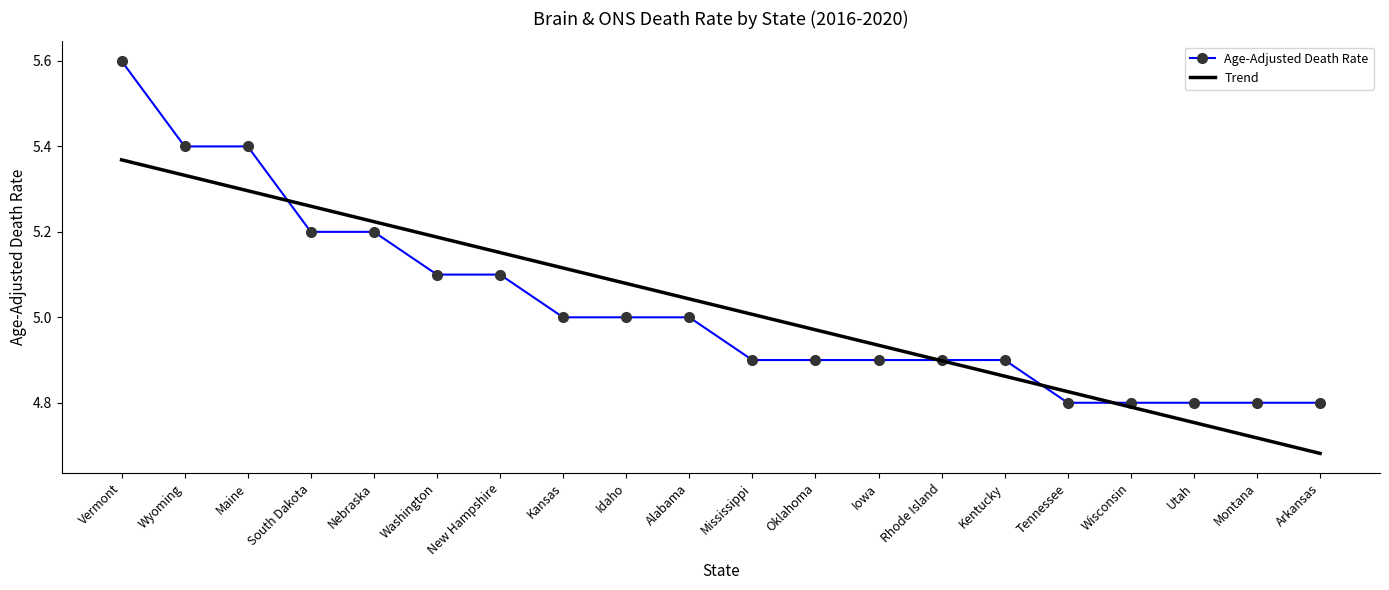

At which category does the chart reach its minimum across all series?

Arkansas